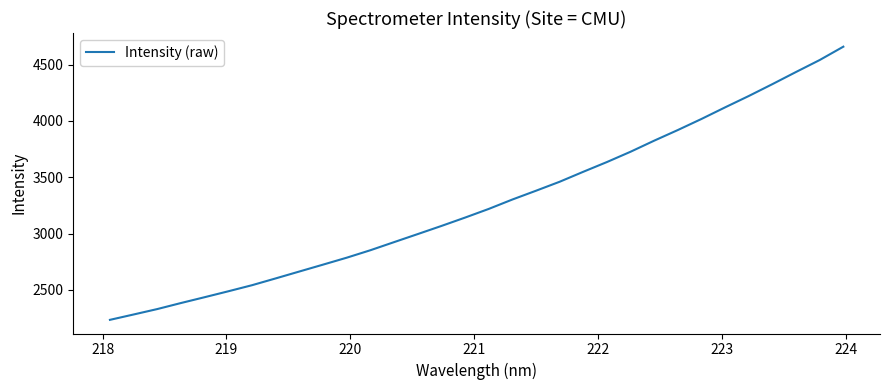

What is the greatest value displayed?

4660.0